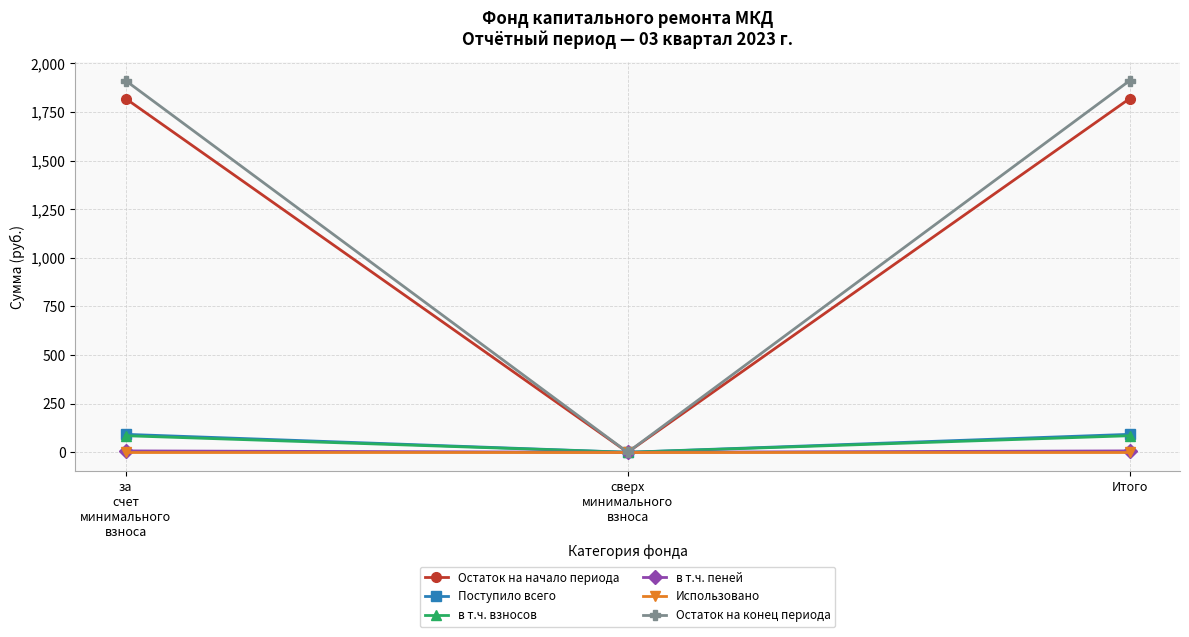

How many values in the Остаток на конец периода series exceed 1912?

2